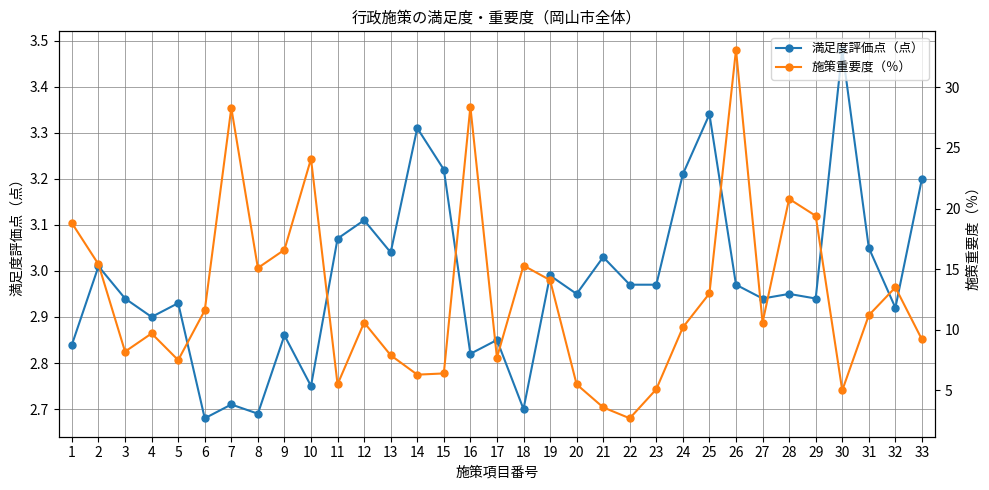

How many times do 満足度評価点（点） and 施策重要度（％） cross each other?

2